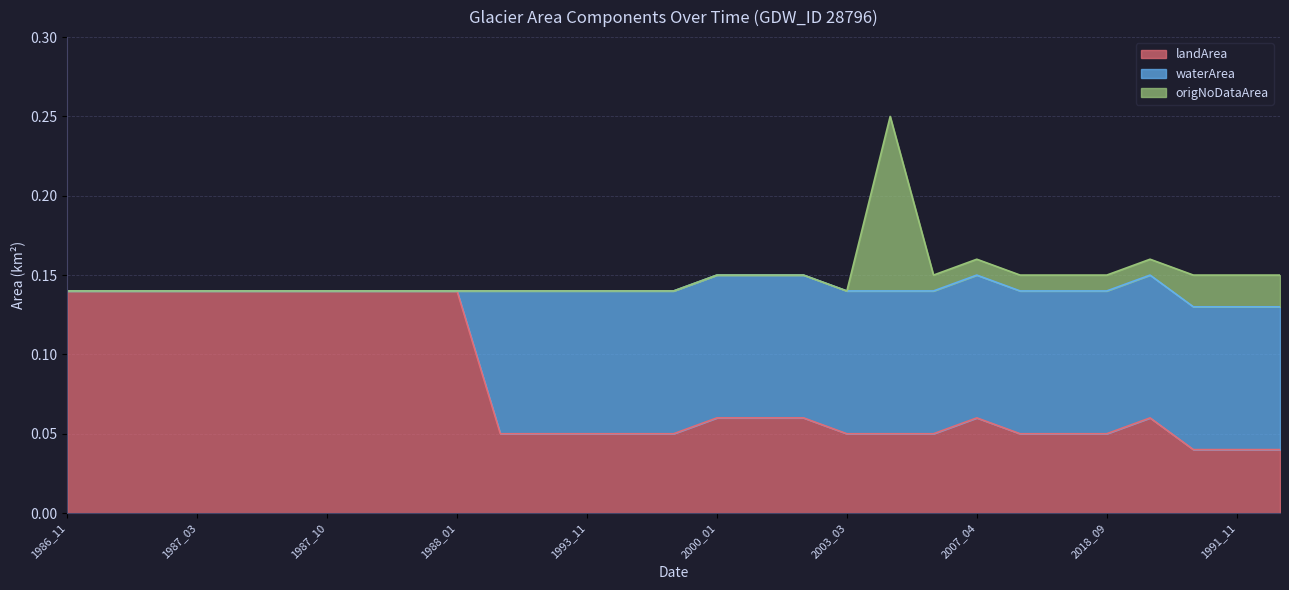

At which category is the sum across all series the highest?

1993_03